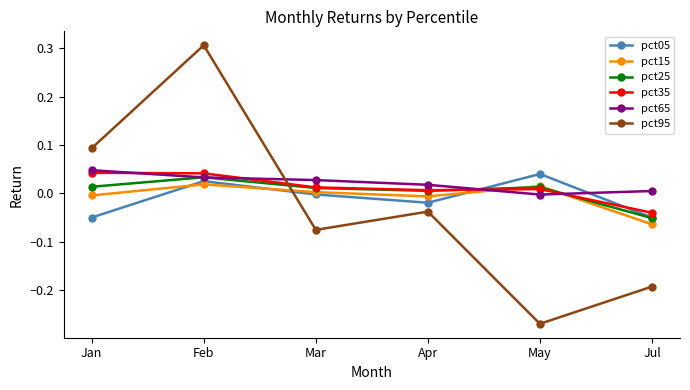

At which label does pct95 reach its minimum?

May